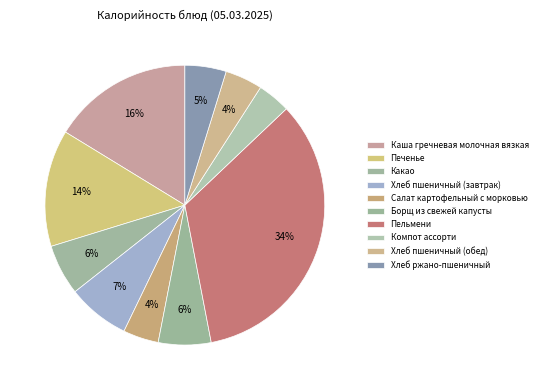

What is the ratio of the value at Хлеб ржано-пшеничный to the value at Какао?

0.8